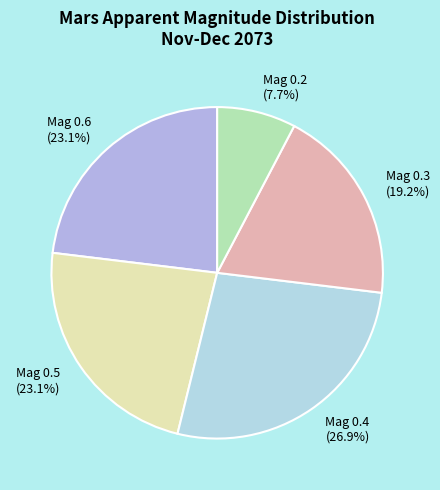

What percentage is NOT represented by Mag 0.2 (7.7%)?

92.3%